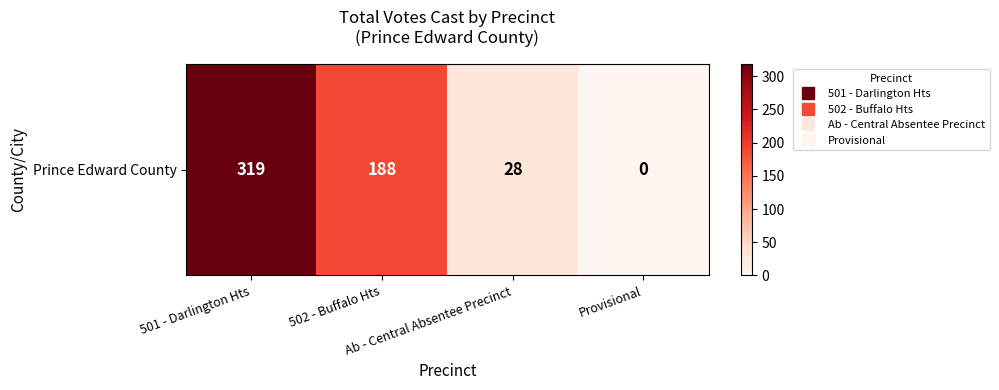

What is the sum of the values at Provisional and 501 - Darlington Hts?

319